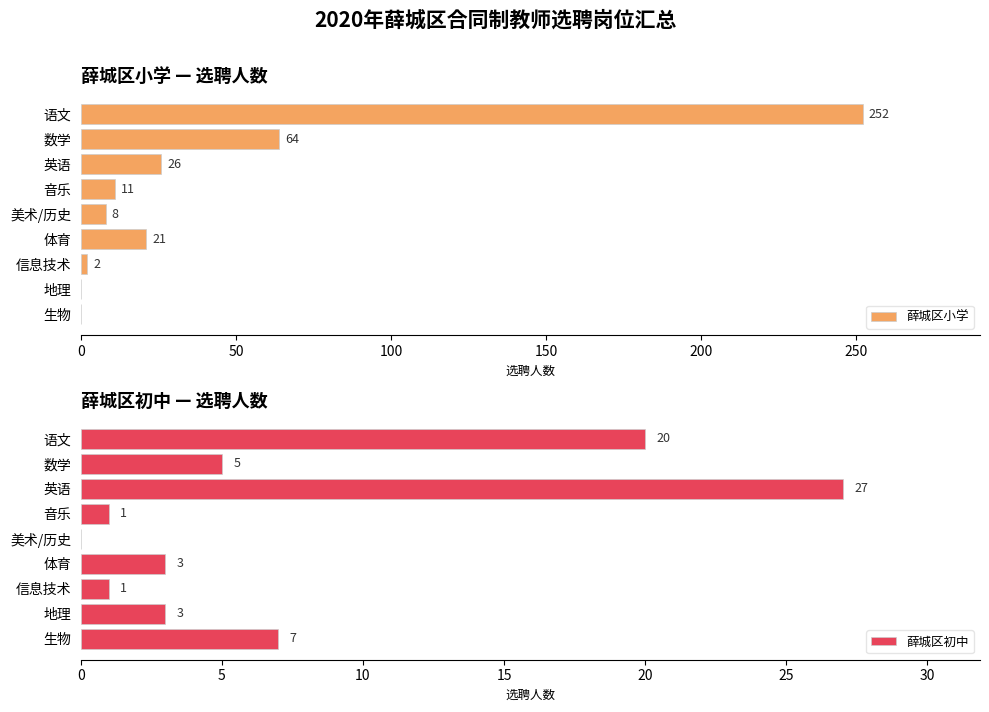

At which label is 薛城区小学 closest to 126?

数学